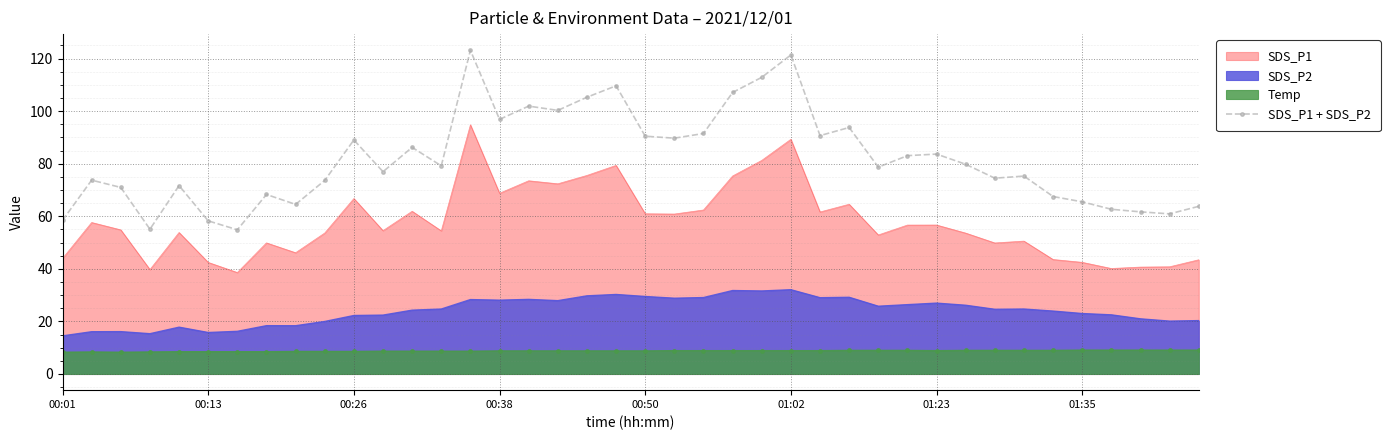

Which series has the largest total across all categories?

SDS_P1 + SDS_P2